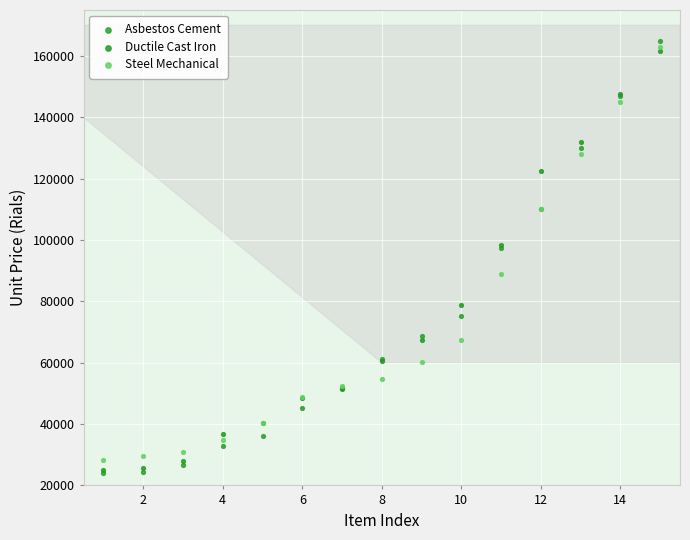

Which series has the largest Y range (max minus min)?

Asbestos Cement